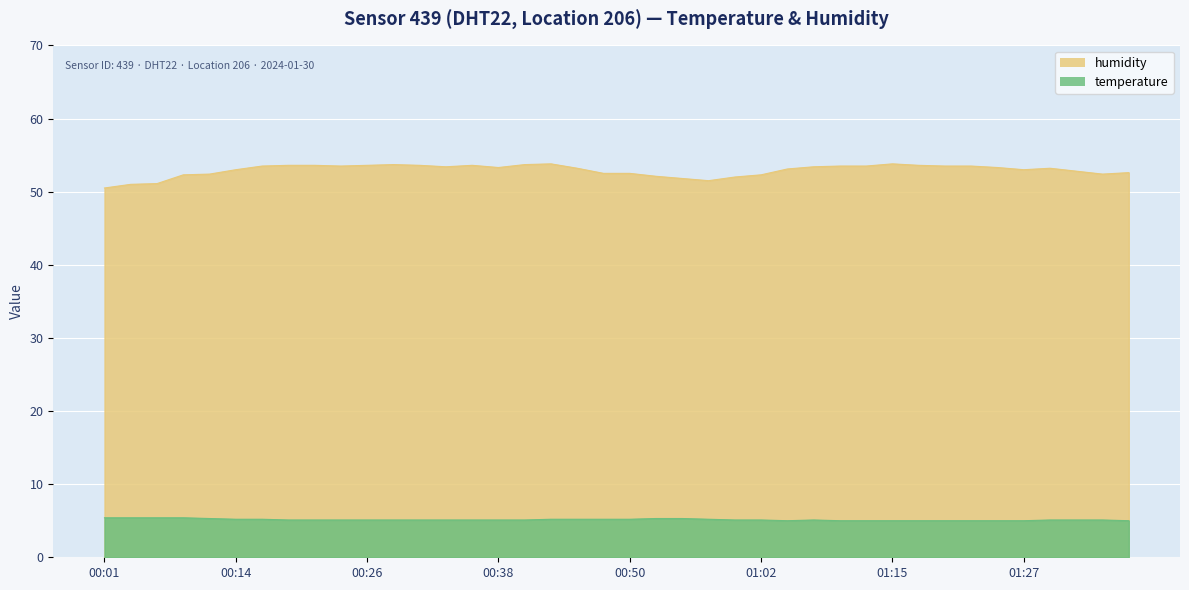

Between 00:04 and 00:43, which is larger?

00:43